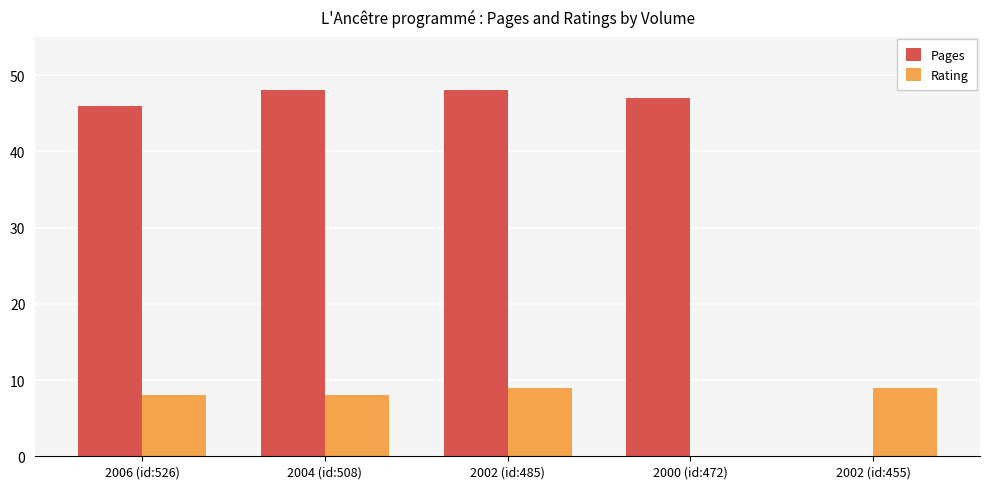

What is the total value across all series at 2004 (id:508)?

56